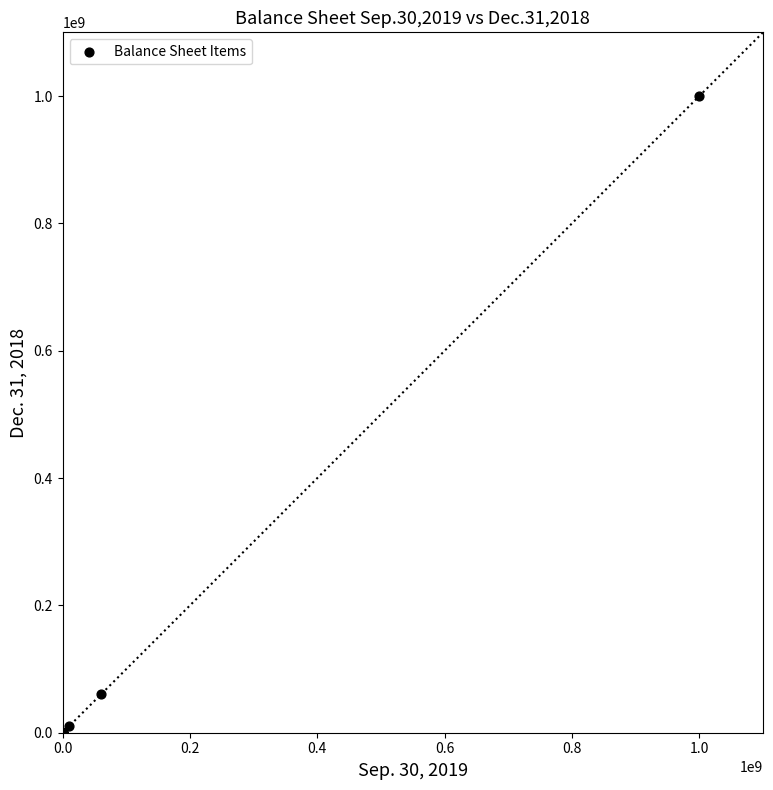

What Y value in the scatter plot is closest to 500000000?

61378367.0